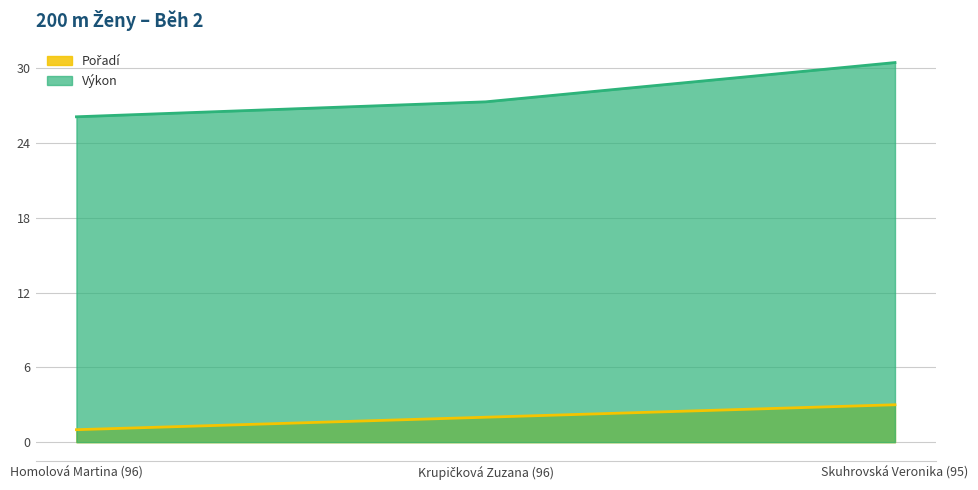

What is the approximate value of Pořadí at Krupičková Zuzana (96)?

2.0